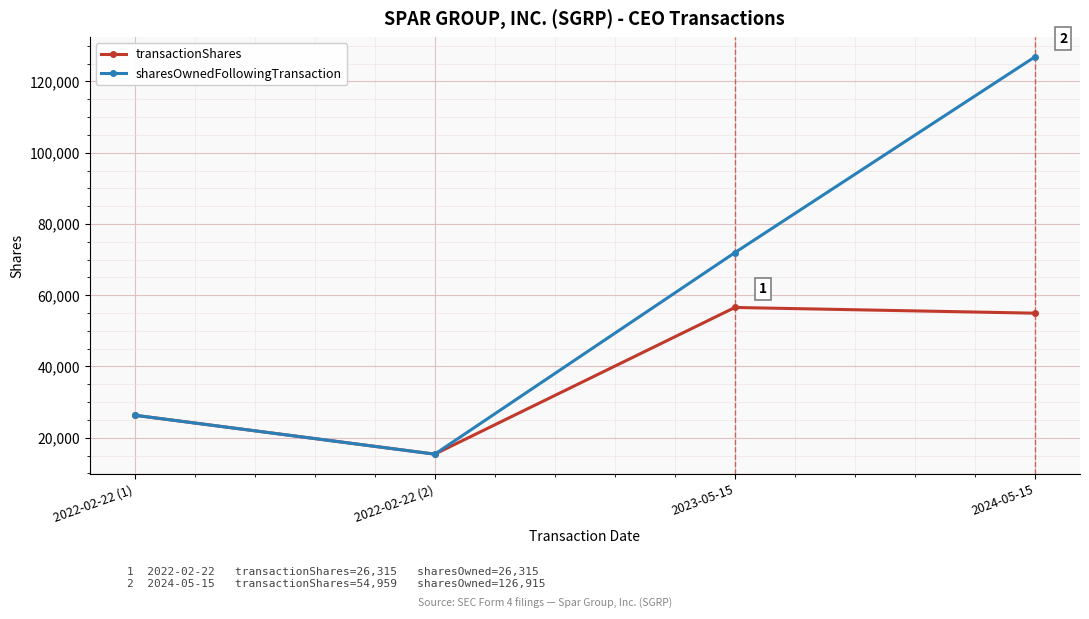

How many data points in transactionShares are less than 54959?

2